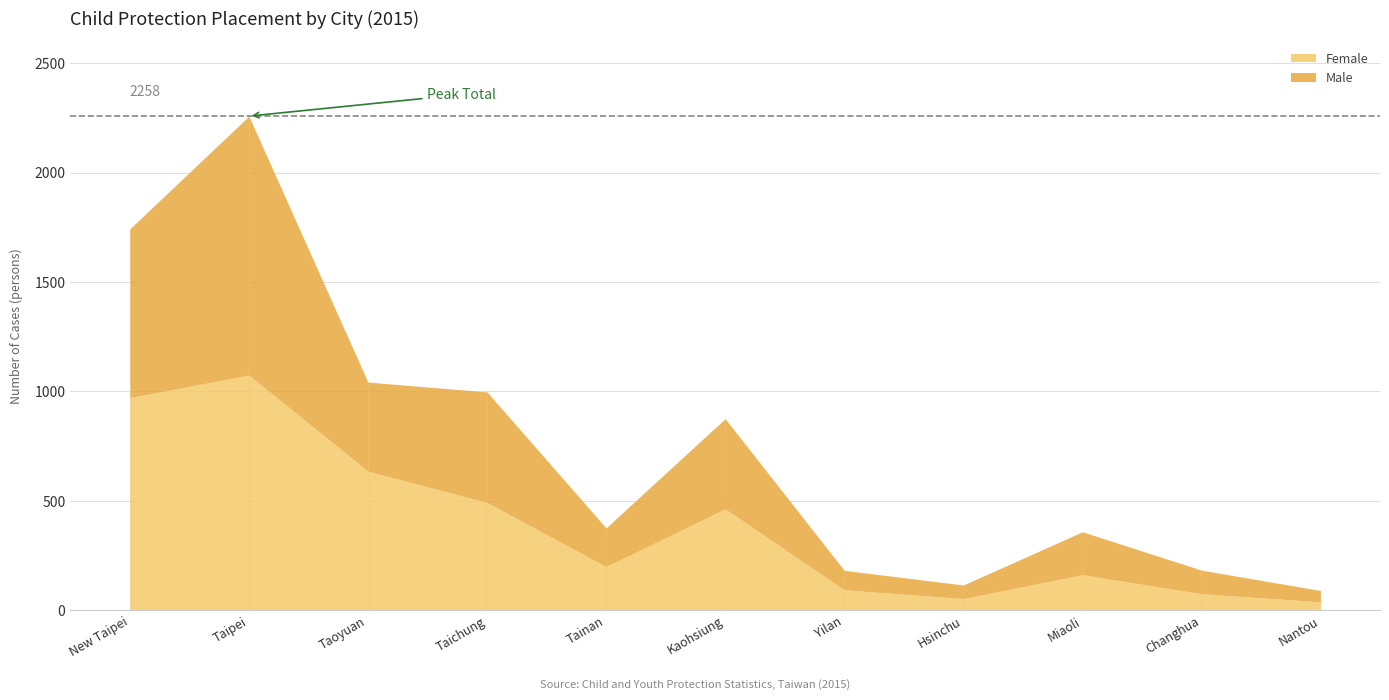

List the labels in order of Total value, smallest first.

Nantou, Hsinchu, Yilan, Changhua, Miaoli, Tainan, Kaohsiung, Taichung, Taoyuan, New Taipei, Taipei